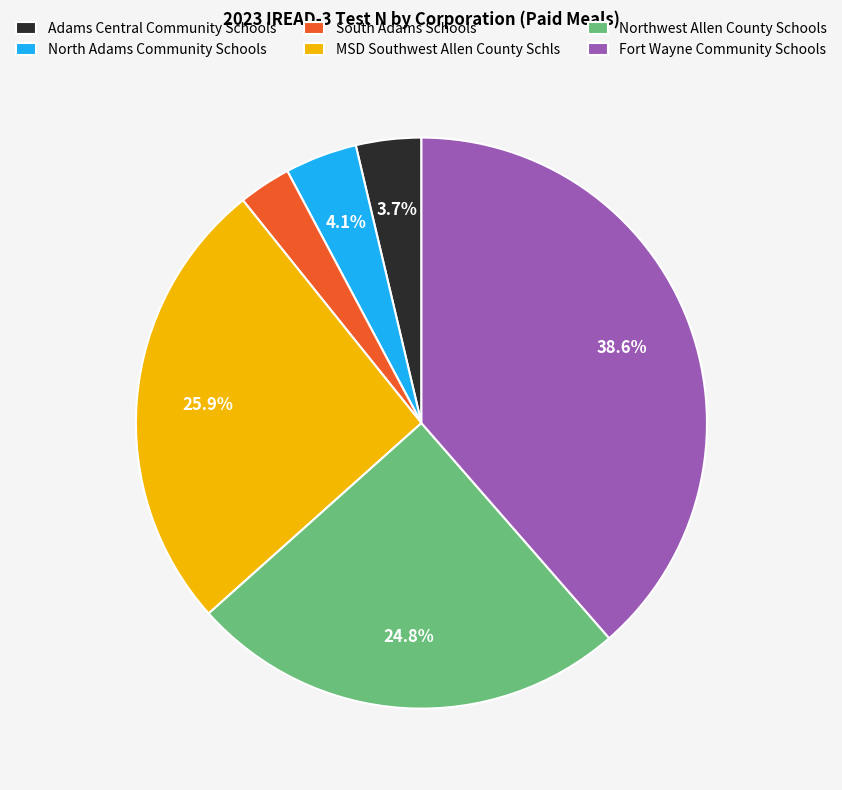

To the nearest percent, what portion does Adams Central Community Schools represent?

4%